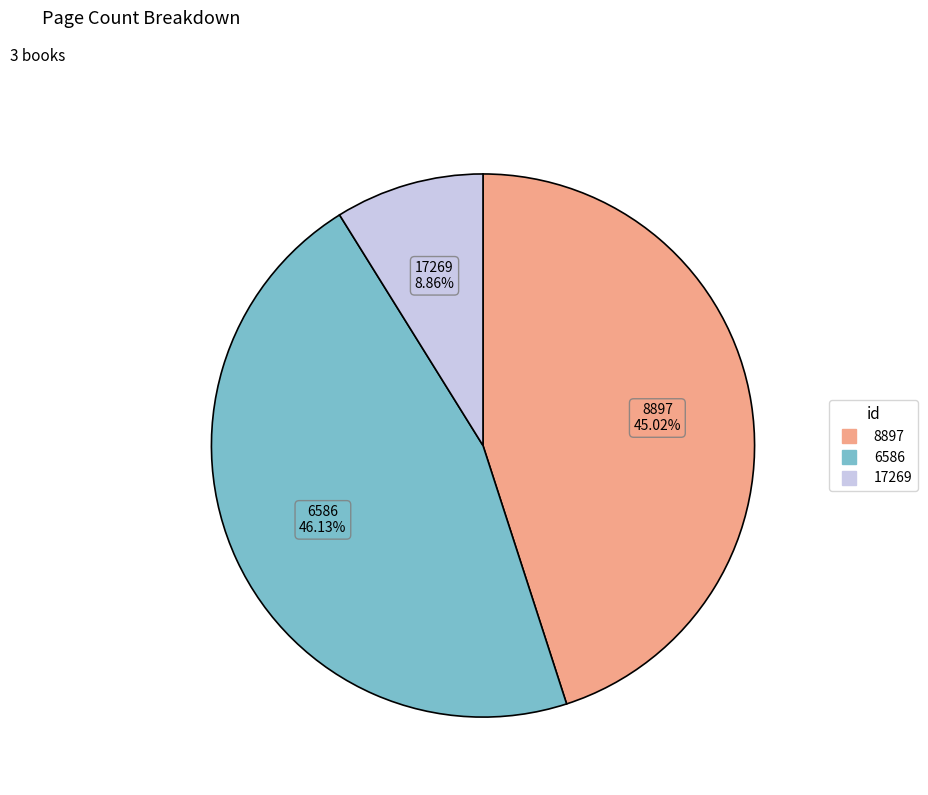

Rank the categories by value from lowest to highest.

17269, 8897, 6586